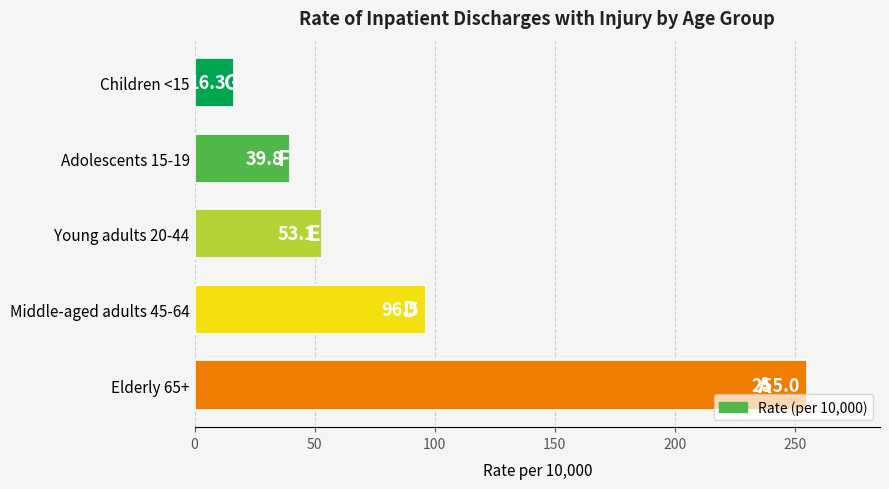

What is the change in value from Middle-aged adults 45-64 to Elderly 65+?

+158.5